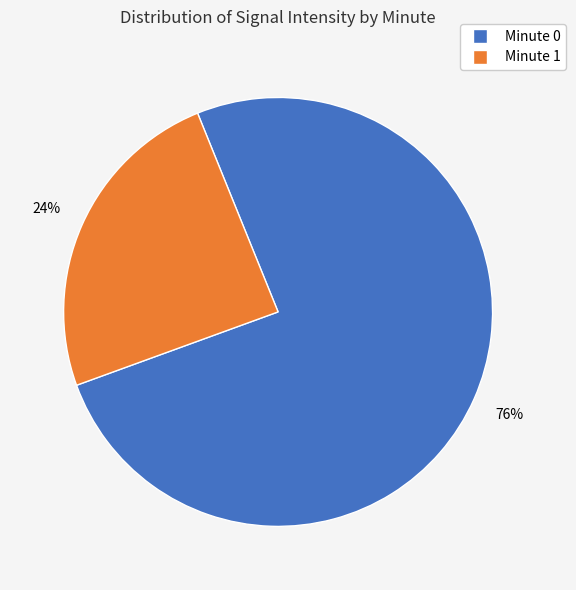

Is there any slice that represents more than half of the pie?

Yes